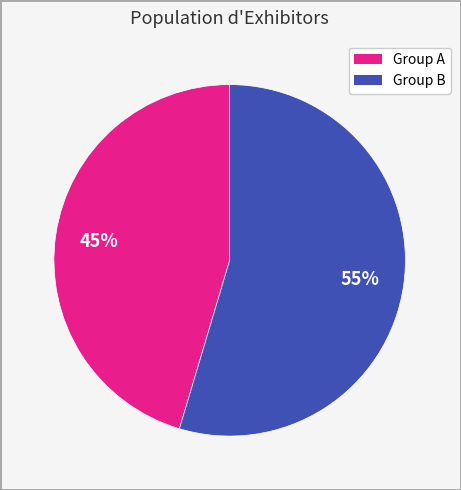

Does any single category account for the majority?

Yes